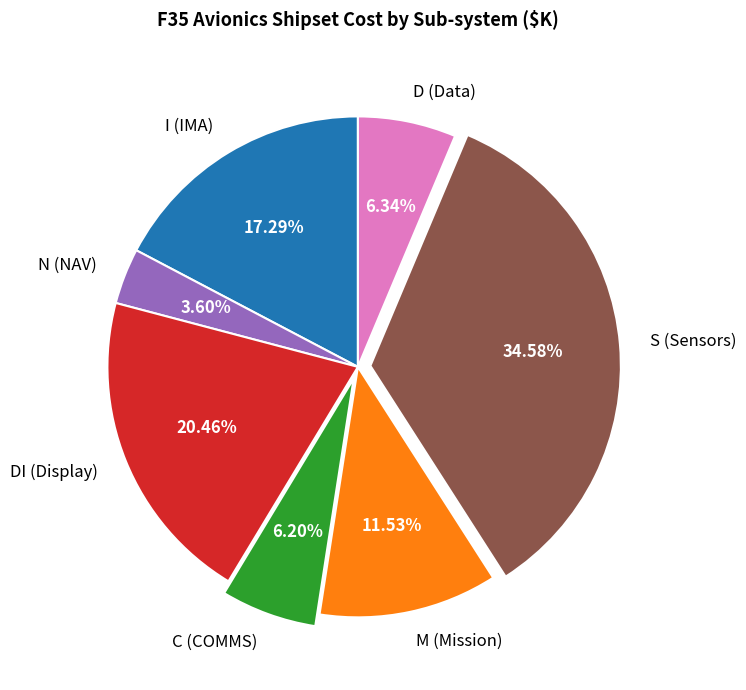

True or false: D (Data) accounts for 15% of the total.

False